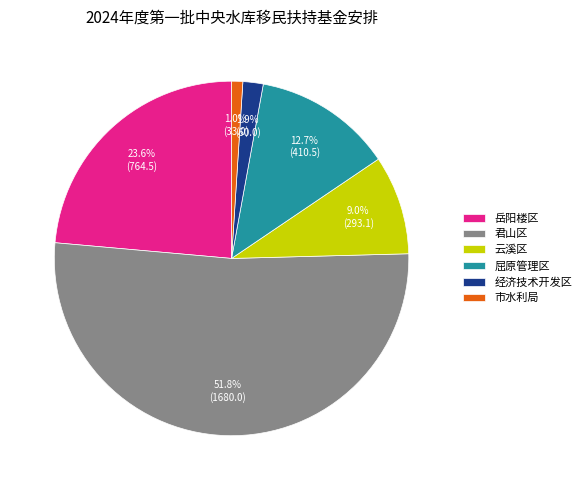

Is it true that 屈原管理区 is 8% of the pie?

False